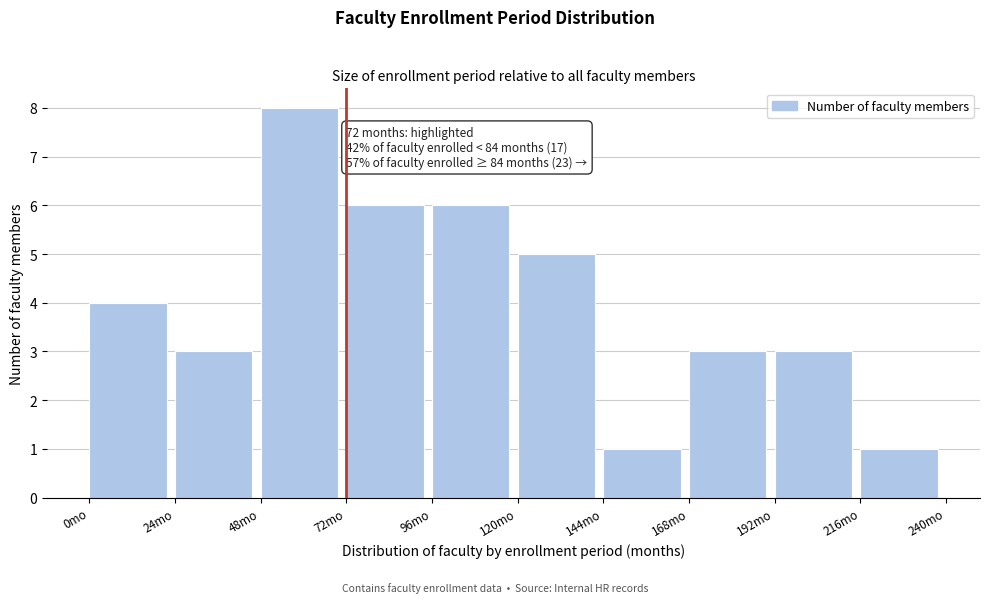

Over which range of the x-axis is the bar tallest?

48 to 72